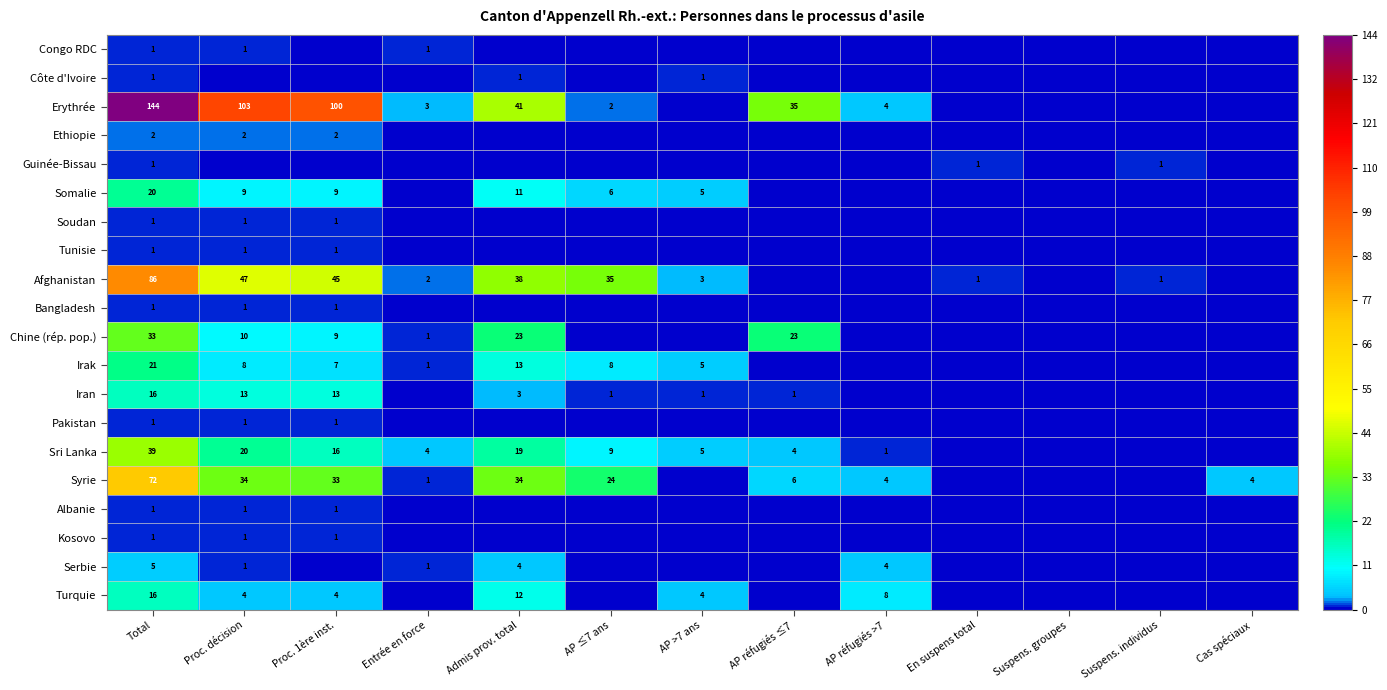

What is the sum of the Syrie values at Admis prov. total and Proc. 1ère inst.?

67